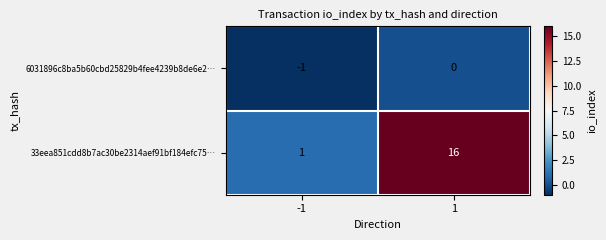

What is the difference between the 33eea851cdd8b7ac30be2314aef91bf184efc75… values at 1 and -1?

15